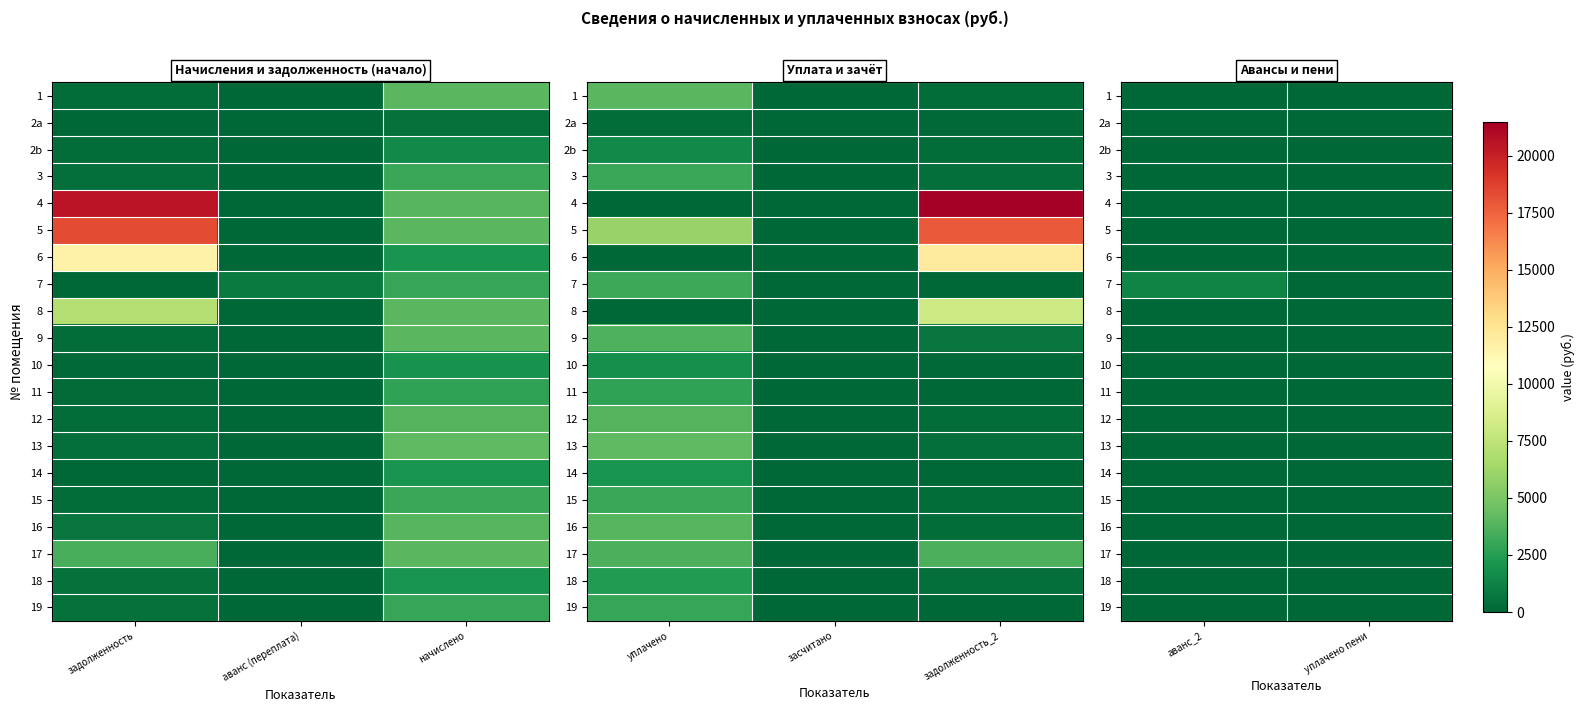

At which label is 13 closest to 0?

аванс_2